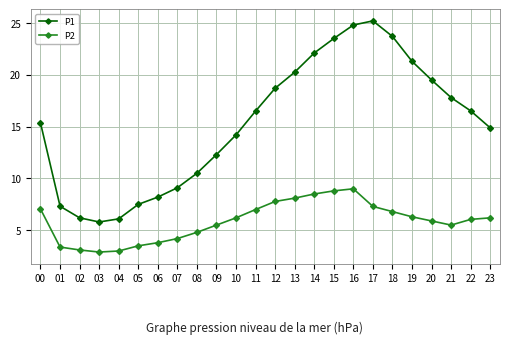

What is the spread (max minus min) of values at 22?

10.5